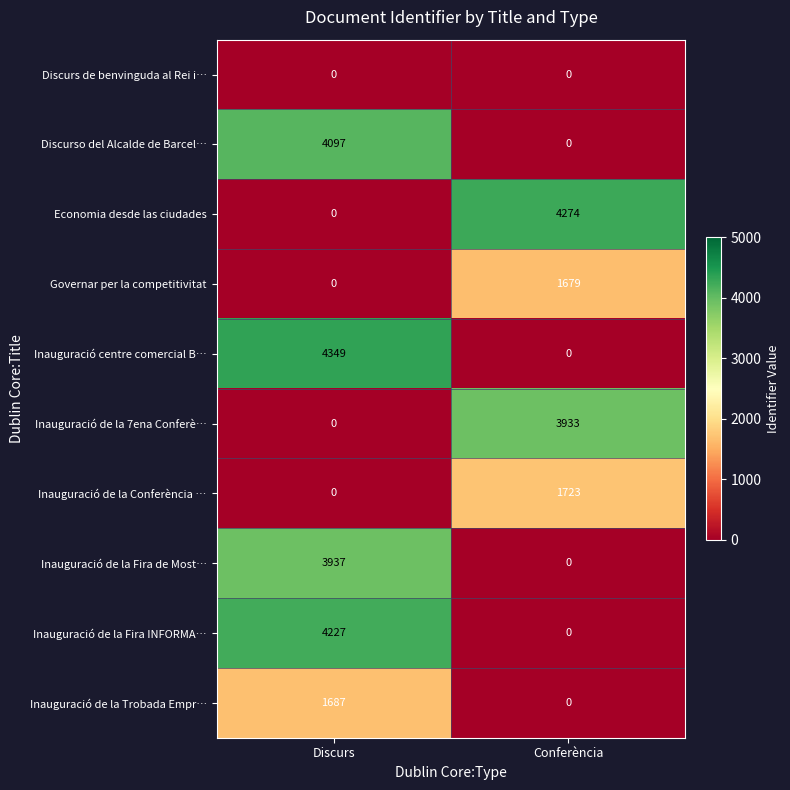

What is the average value of the Governar per la competitivitat series?

840